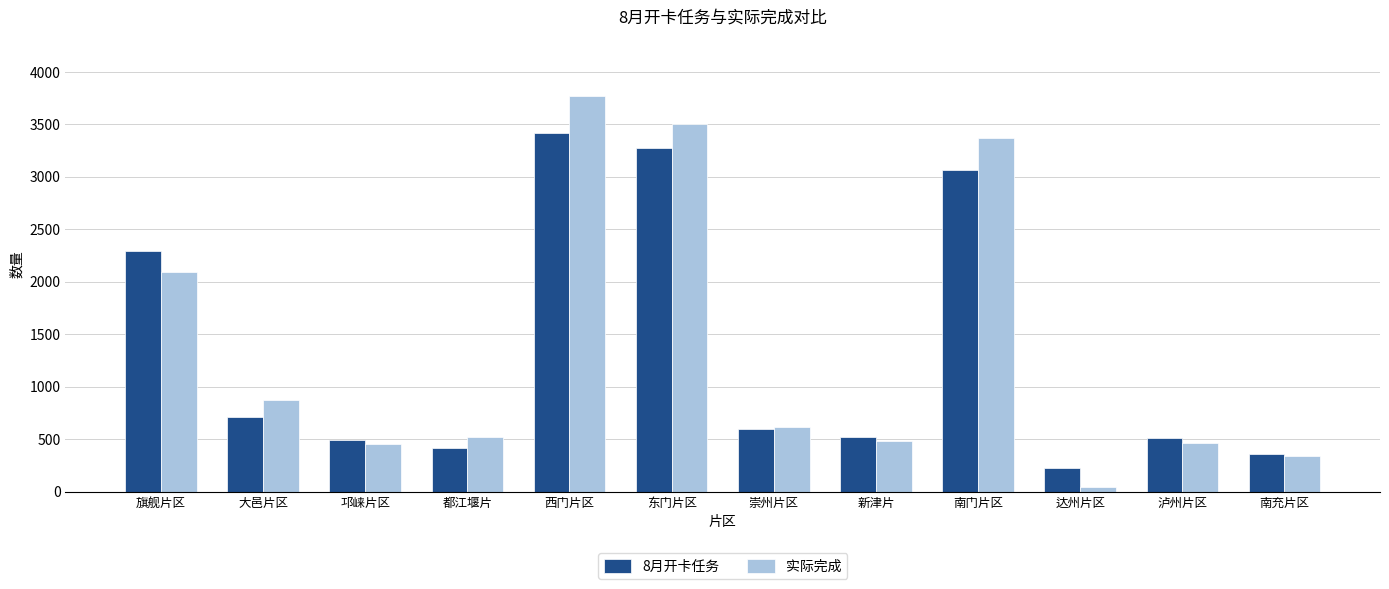

What is the total value across all series at 都江堰片?

935